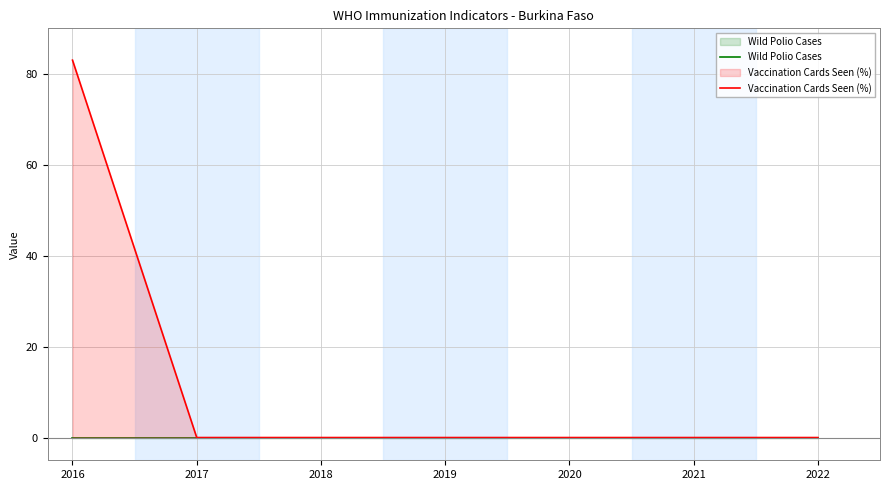

Which series has the widest spread of values?

Vaccination Cards Seen (%)